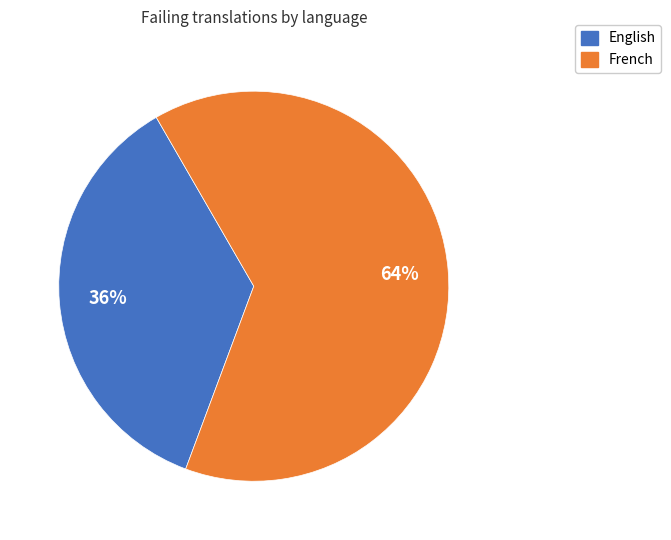

To the nearest percent, what percentage of the pie is French?

64%